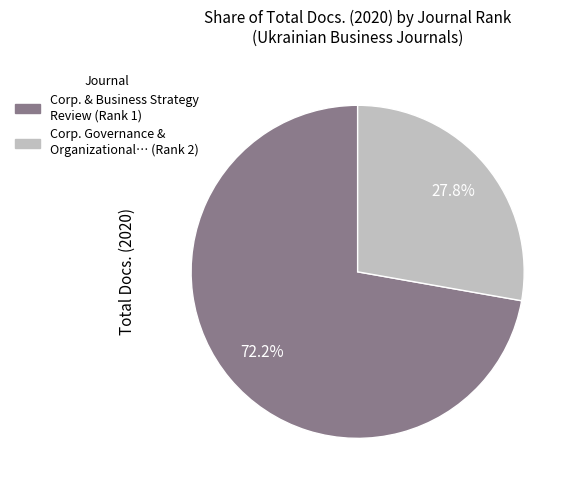

How many segments does this pie chart have?

2